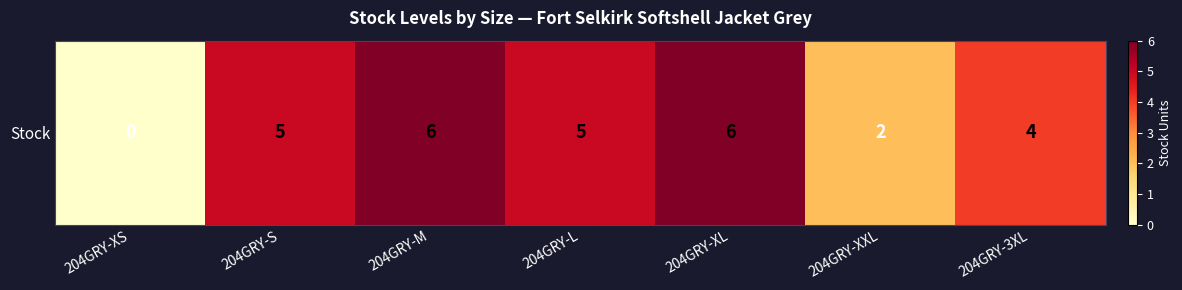

List the labels in order of value, smallest first.

204GRY-XS, 204GRY-XXL, 204GRY-3XL, 204GRY-S, 204GRY-L, 204GRY-M, 204GRY-XL